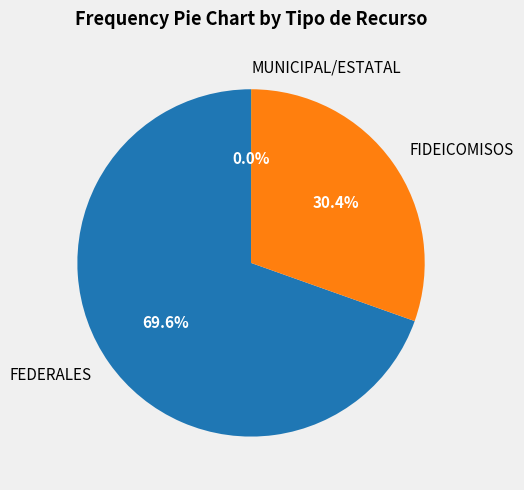

Which category has the biggest portion of the pie?

FEDERALES